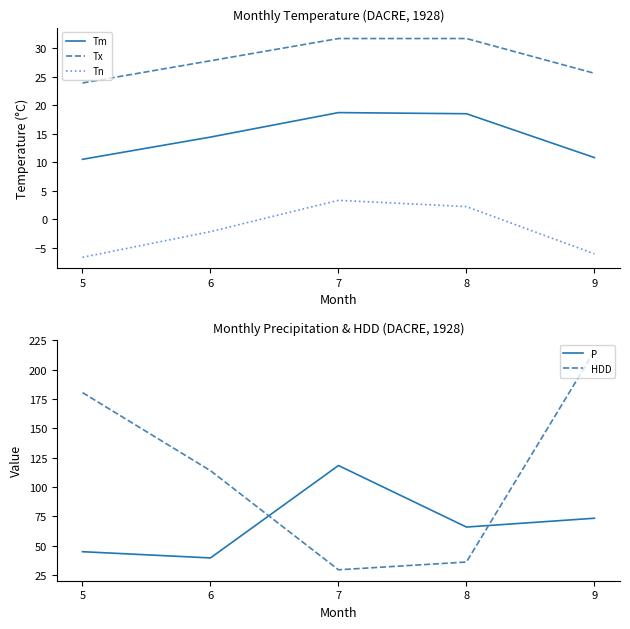

What is the highest value of the P series?

118.3